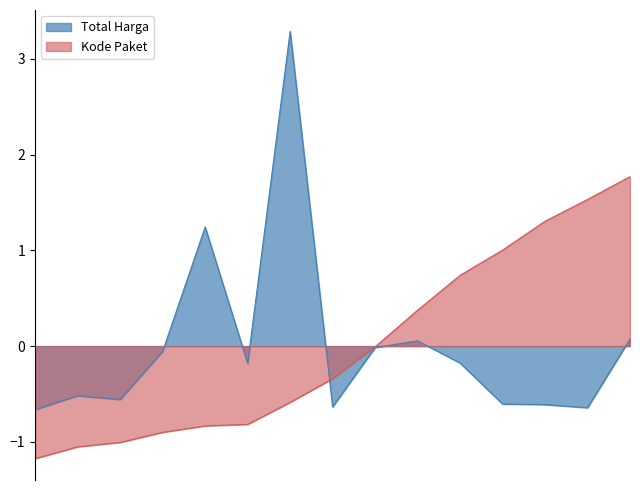

Where do Total Harga (normalized) and Kode Paket (normalized) first cross each other?

2021-11-11 and 2021-11-17